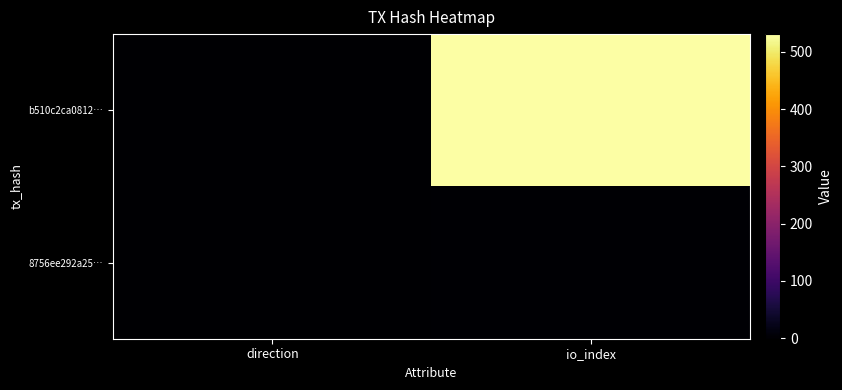

Which series has the widest spread of values?

b510c2ca0812…